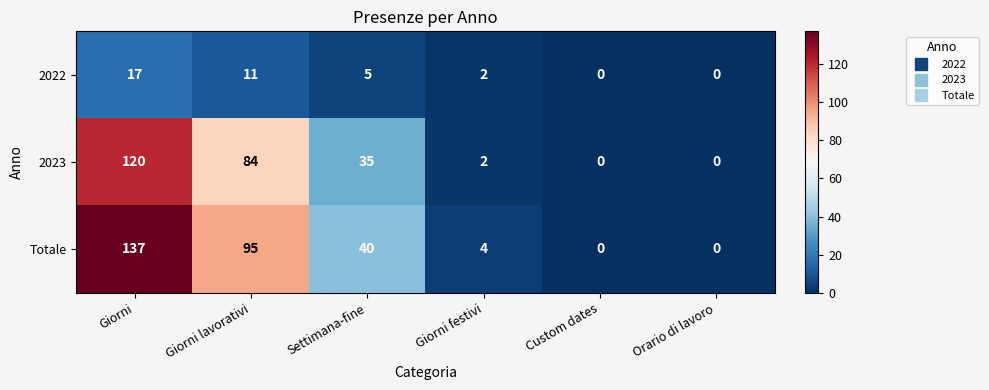

List the series in order of their peak value, highest first.

Totale, 2023, 2022